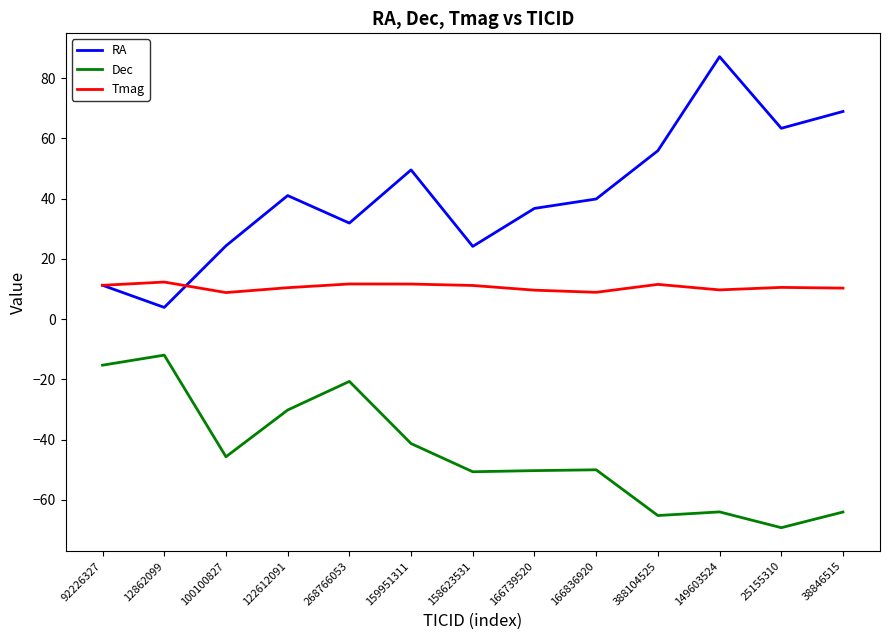

What is the sum of the Dec values at 100100827 and 158623531?

-96.3